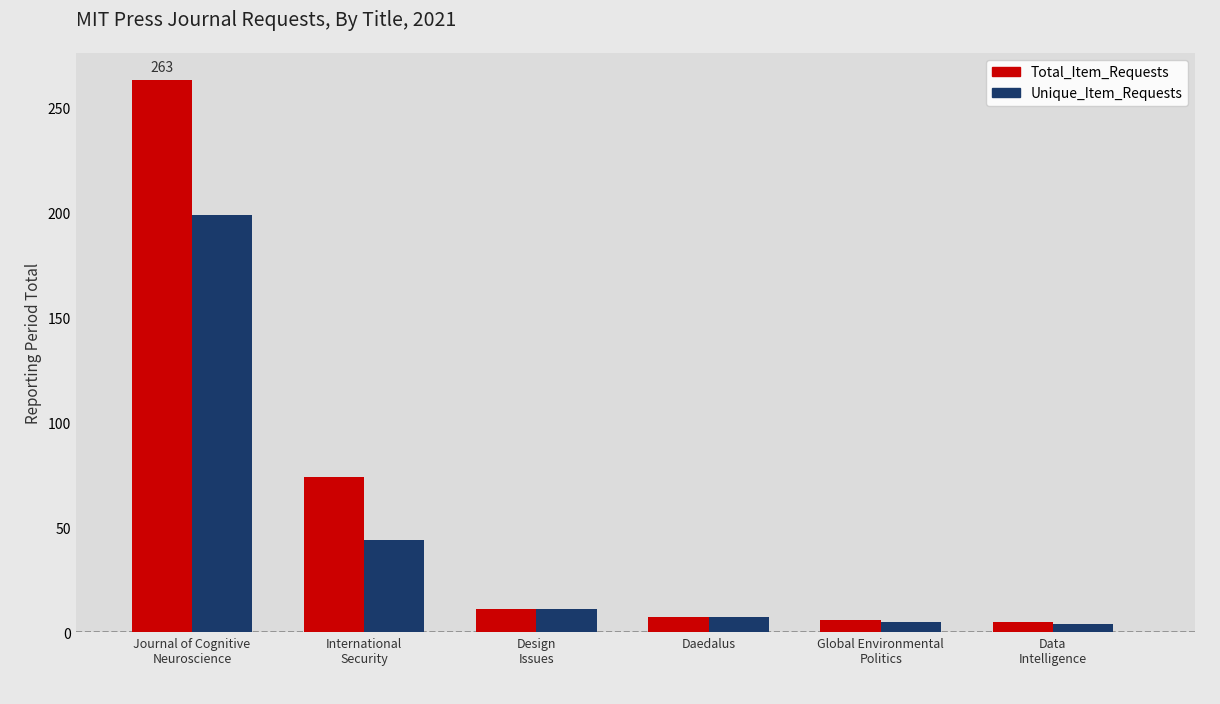

List the series in order of their overall mean, lowest first.

Unique_Item_Requests, Total_Item_Requests